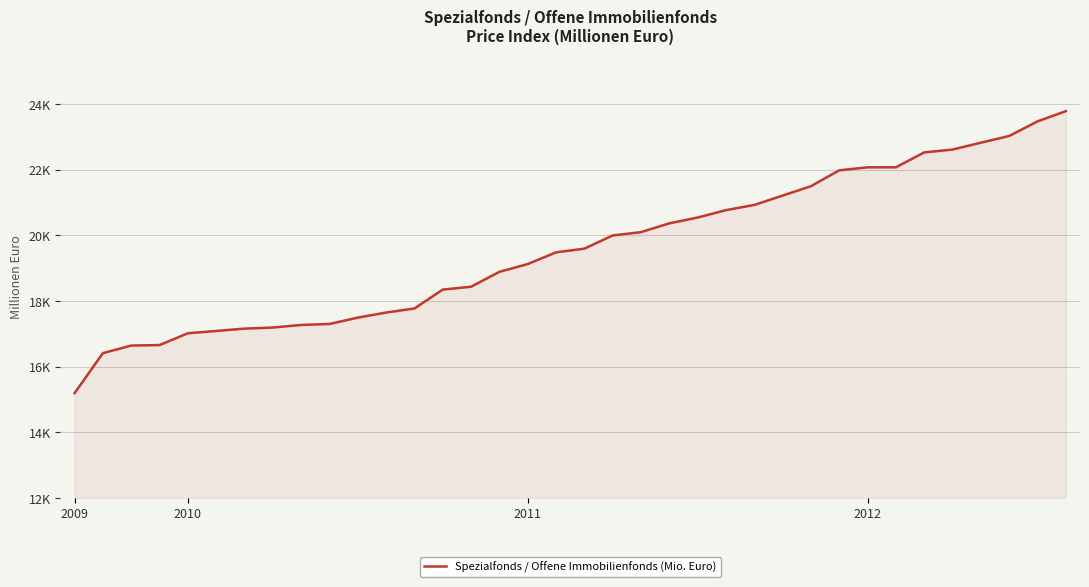

Reading left to right, transcribe all the data shown in this chart.

15193	16412	16643	16658	17018	17088	17159	17192	17271	17301	17494	17649	17773	18348	18435	18890	19126	19483	19595	19998	20098	20367	20543	20769	20927	21211	21498	21982	22073	22074	22527	22615	22823	23028	23472	23785